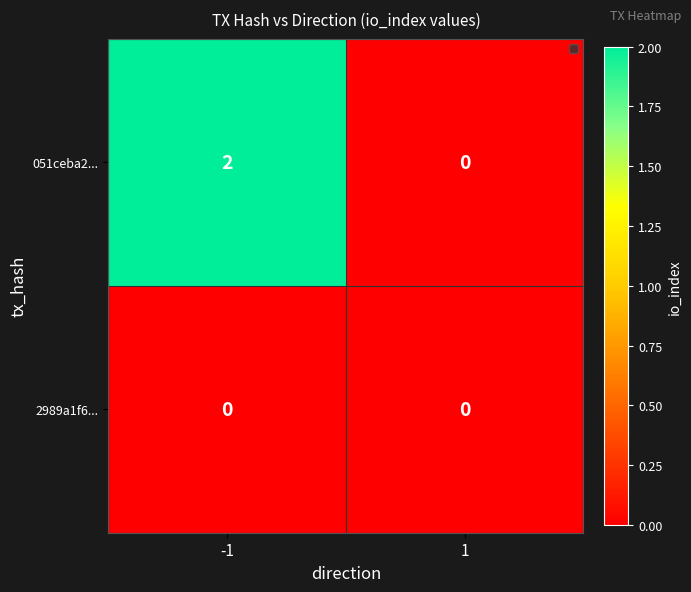

Reading left to right, transcribe all the data shown in this chart.

051ceba2...: 2	0
2989a1f6...: 0	0